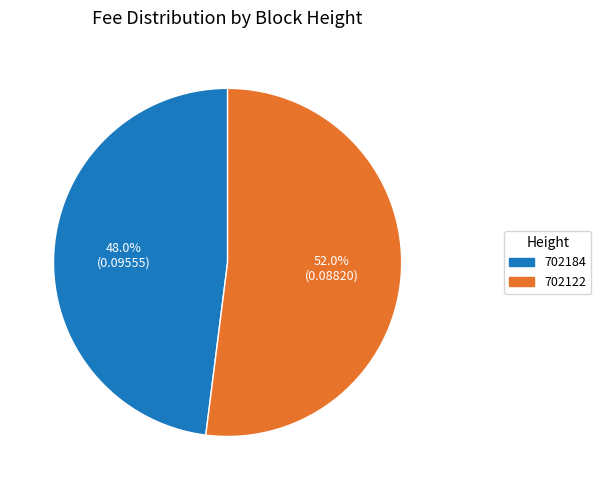

Which slice represents more than half of the pie?

702122